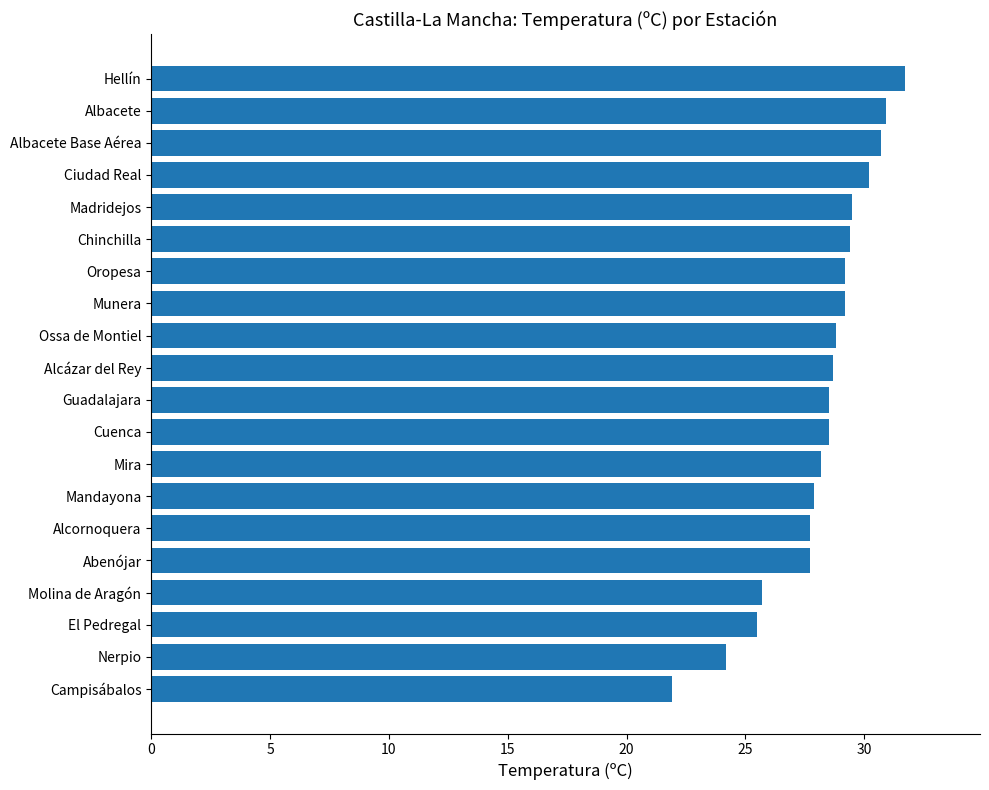

Is it true that the value at Alcornoquera is 18.9?

False